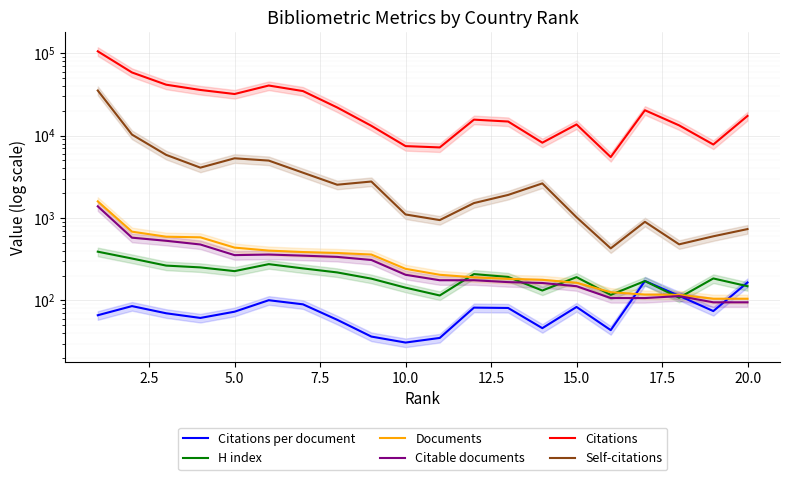

What is the value of the Documents point at the 16th from the left?

126.0